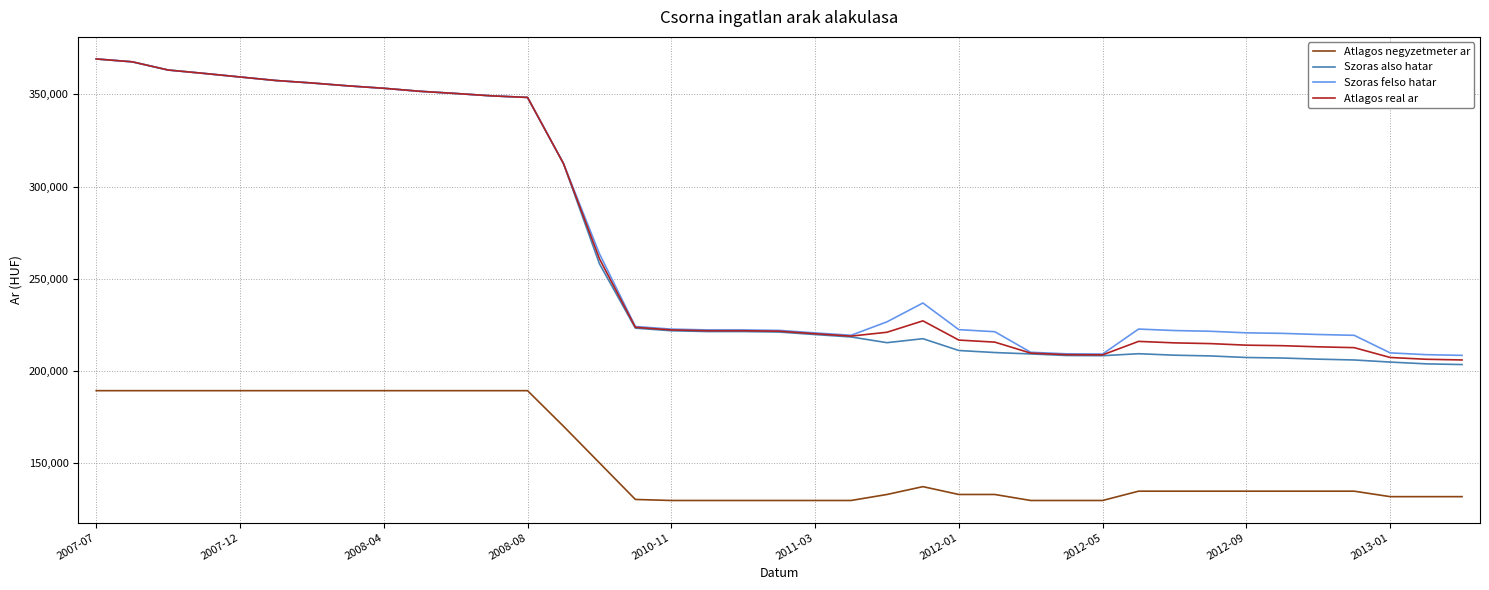

Which series has the widest spread of values?

Szoras also hatar